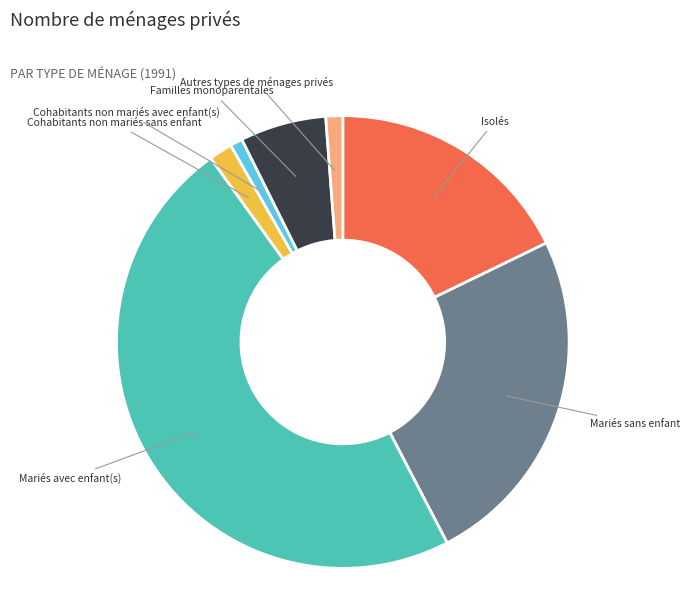

Count the number of slices in the pie.

7